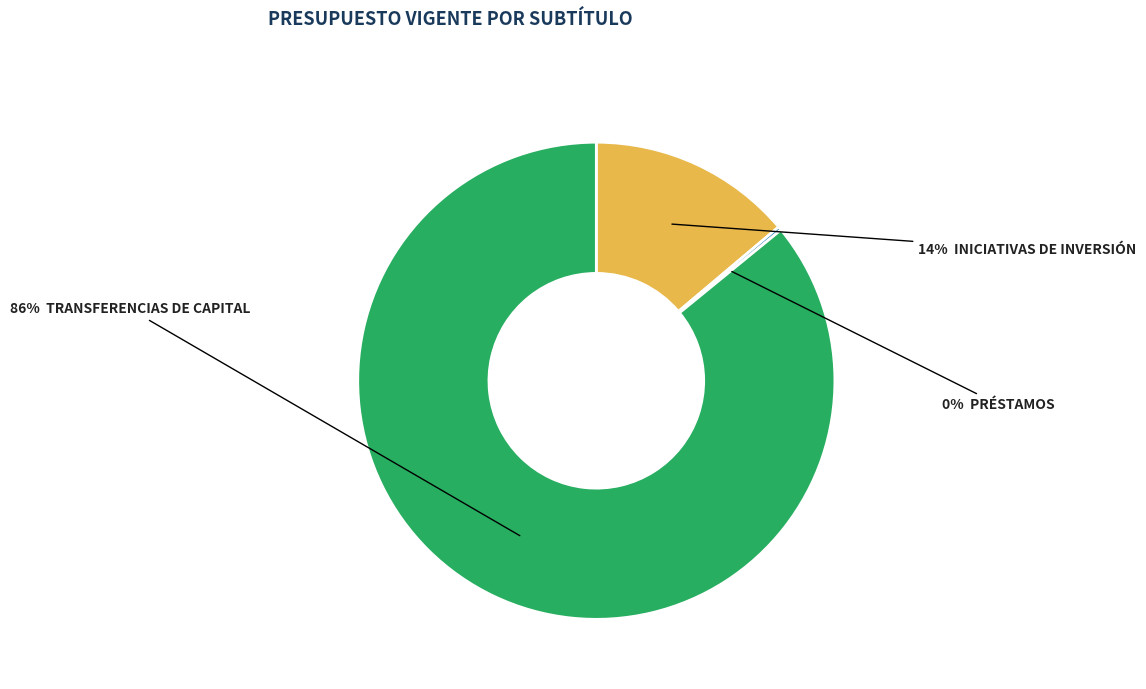

To the nearest percent, what is the difference between the largest and smallest slice percentages?

86%